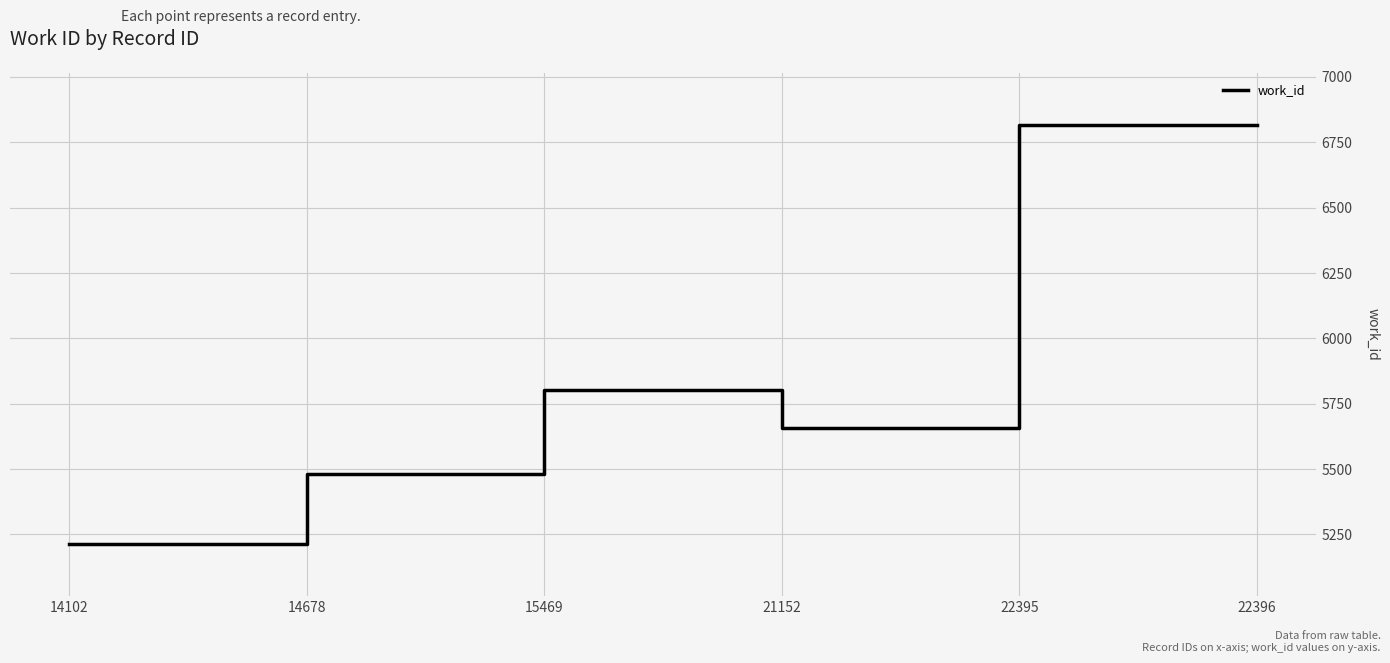

What is the sum of the values at 14678 and 22395?

12299